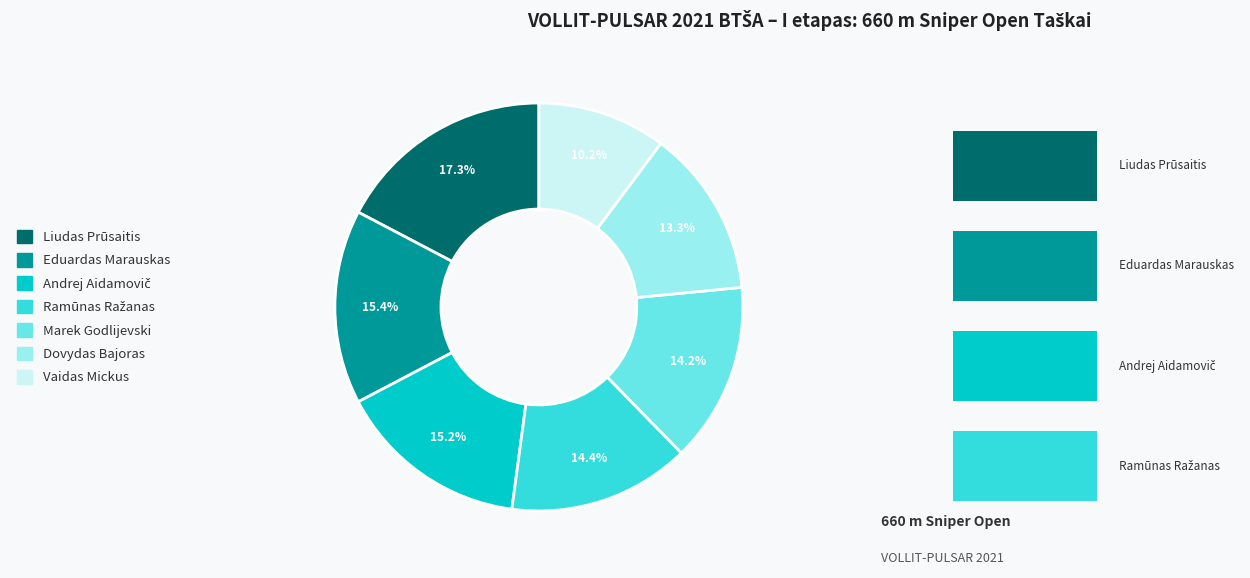

Count the number of slices in the pie.

7